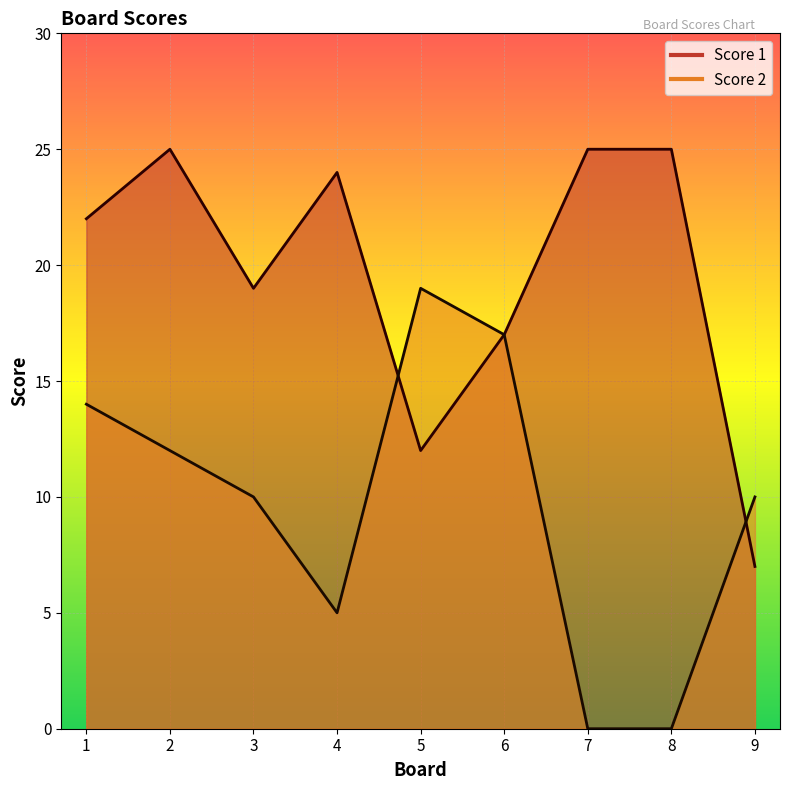

Which category has the lowest value across all series?

7